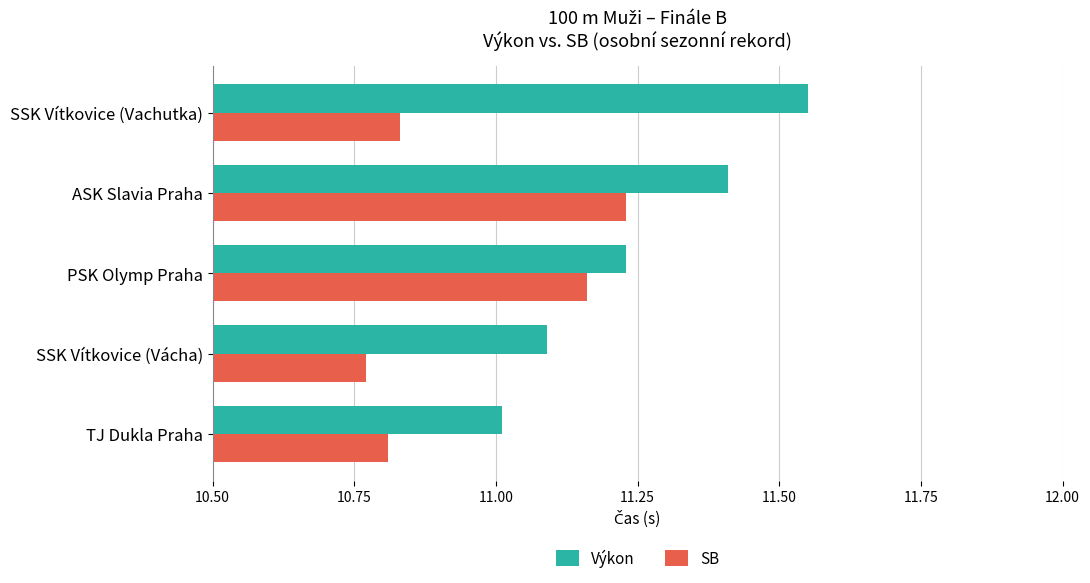

Which series changed the most between TJ Dukla Praha and ASK Slavia Praha?

SB